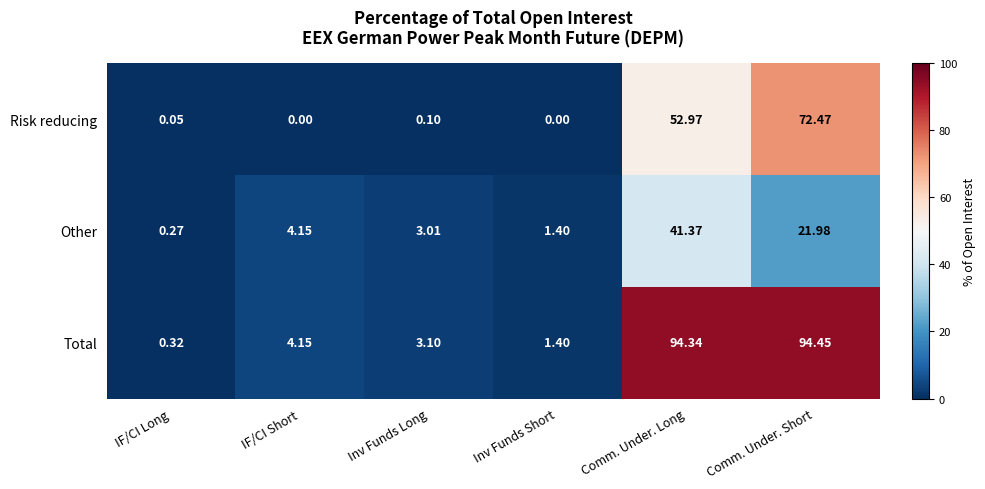

At Comm. Under. Short, list the series in order from largest to smallest.

Total, Risk reducing, Other